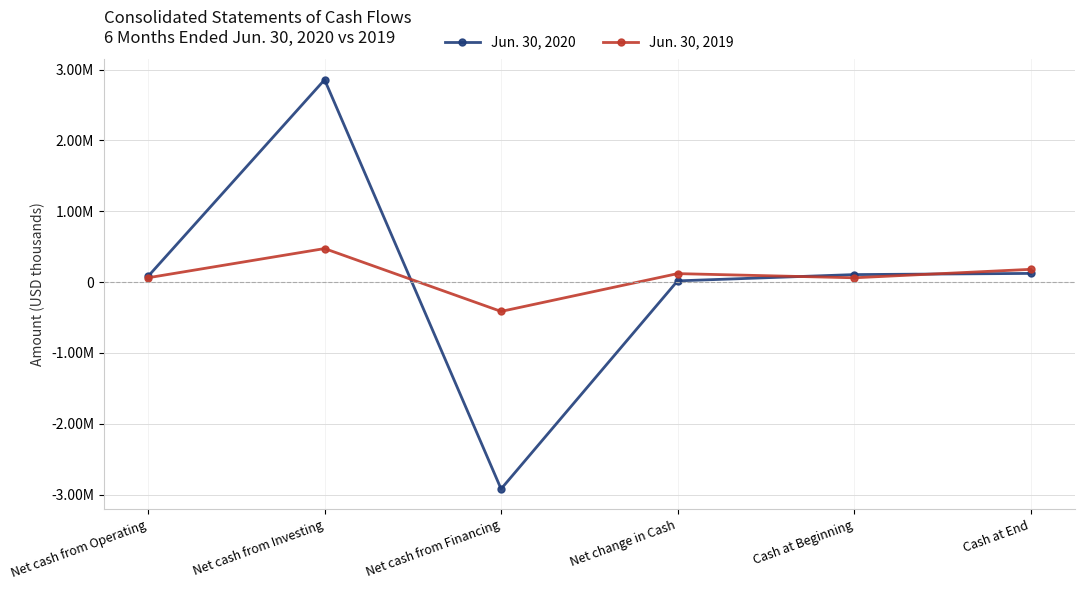

Which series has the largest total across all categories?

Jun. 30, 2019